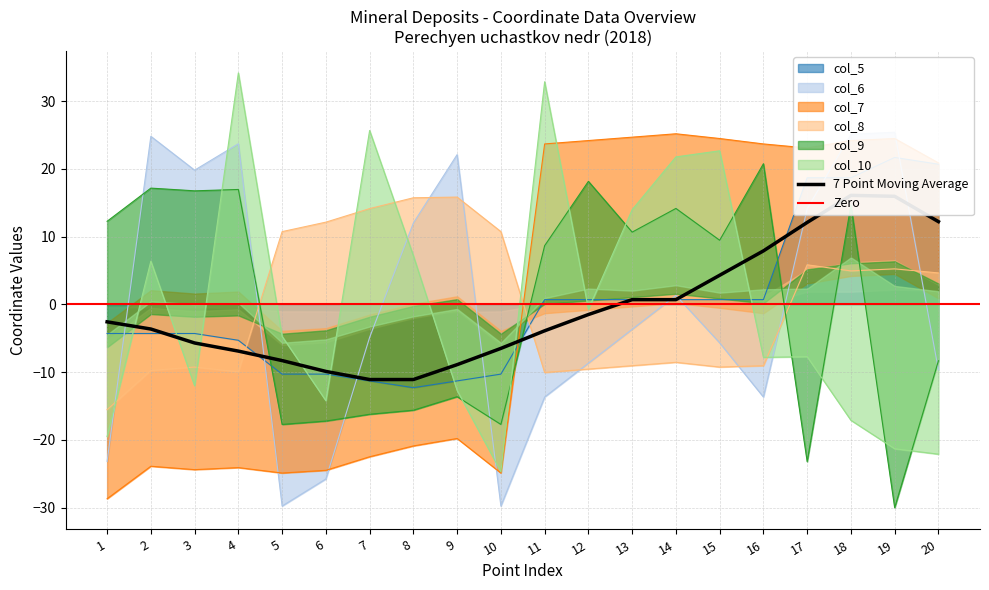

Which series changed the most between 14 and 16?

col_10